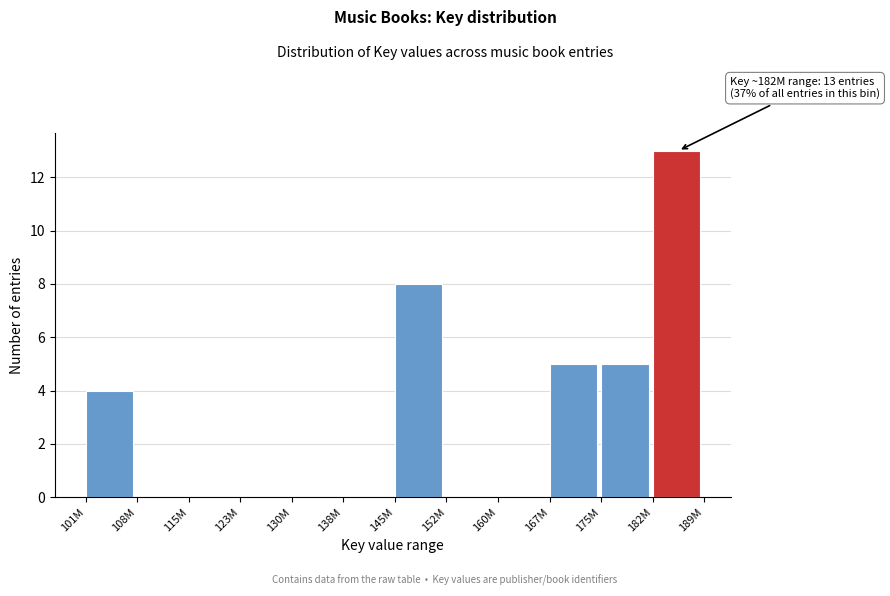

Reading left to right, extract all data points from this chart.

101M=4	108M=0	115M=0	123M=0	130M=0	138M=0	145M=8	152M=0	160M=0	167M=5	175M=5	182M=13